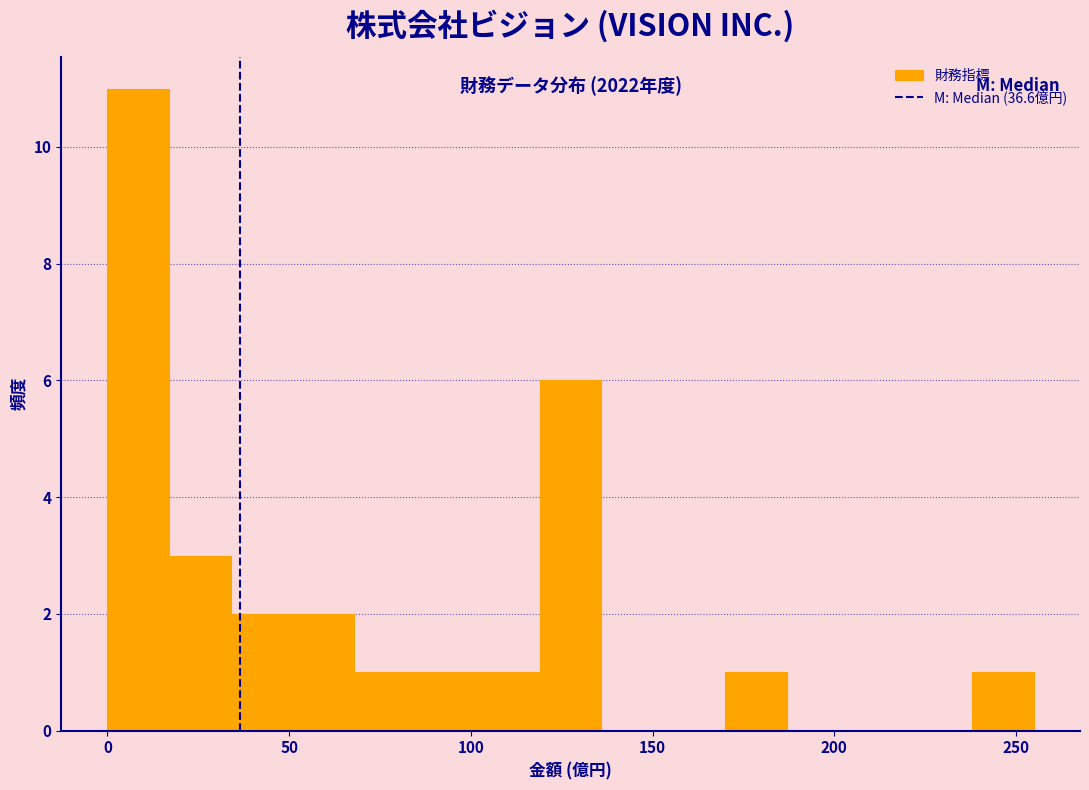

Around what value on the x-axis is the tallest bar? Give the approximate position of its centre, as read against the axis.

10